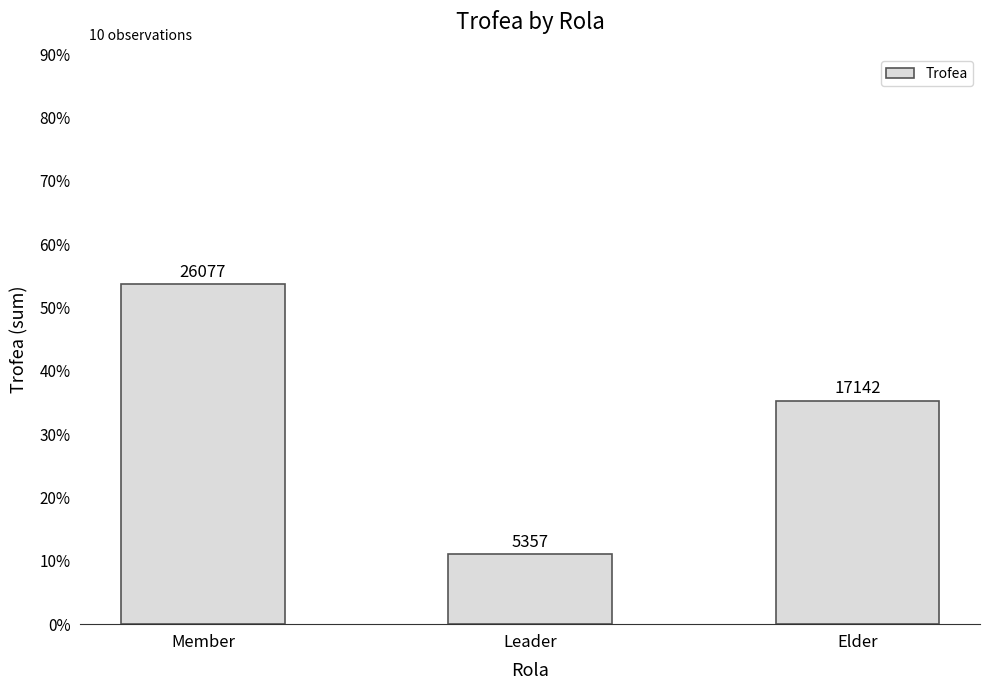

Between Member and Elder, which is larger?

Member